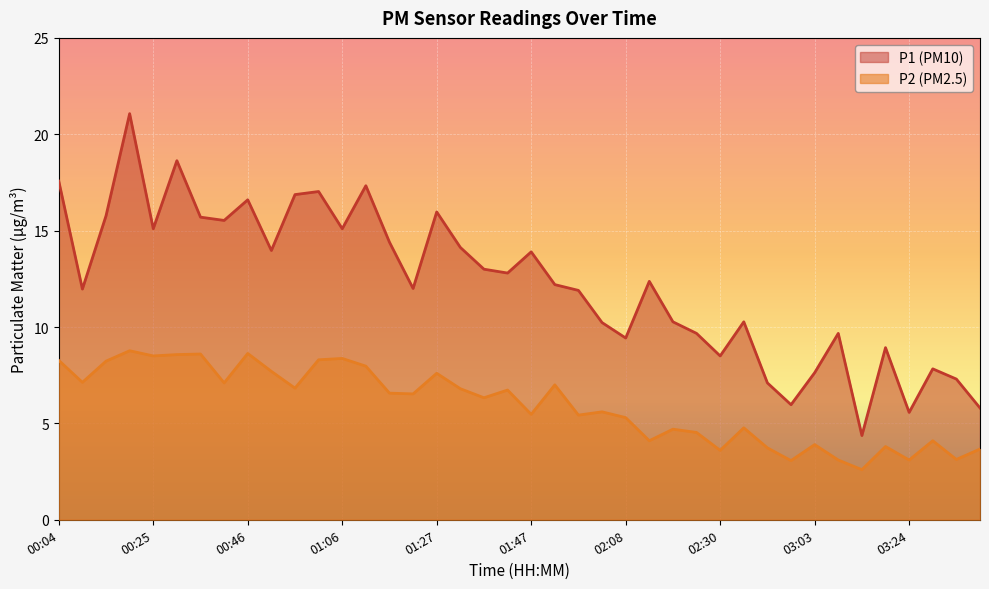

Which has a higher value, 00:20 or 00:35?

00:20